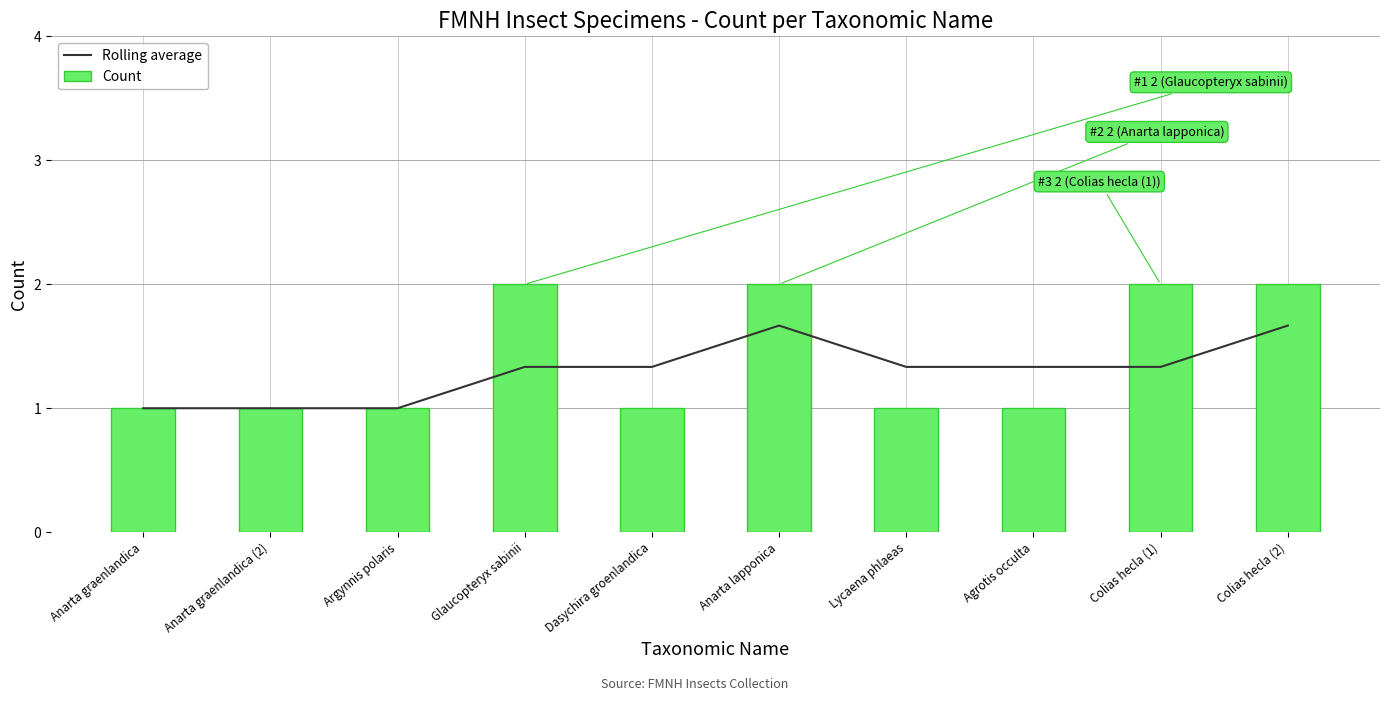

The Rolling average series shows 2.0 at Agrotis occulta. True or false?

False